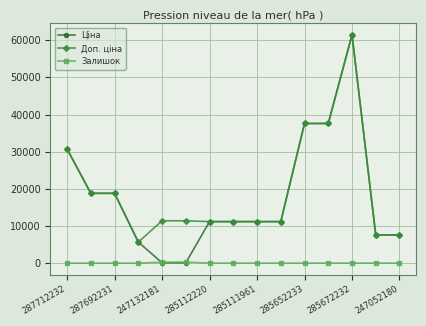

True or false: Доп. ціна and Залишок intersect in this chart.

False